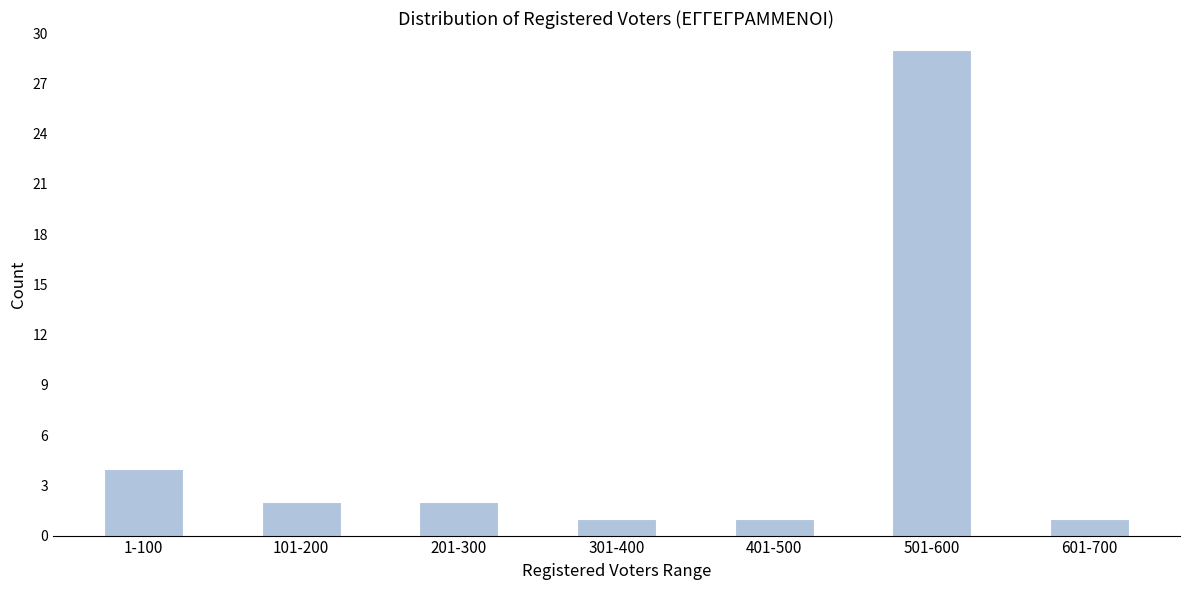

Reading right to left, list all the values displayed in this chart.

601-700=1	501-600=29	401-500=1	301-400=1	201-300=2	101-200=2	1-100=4